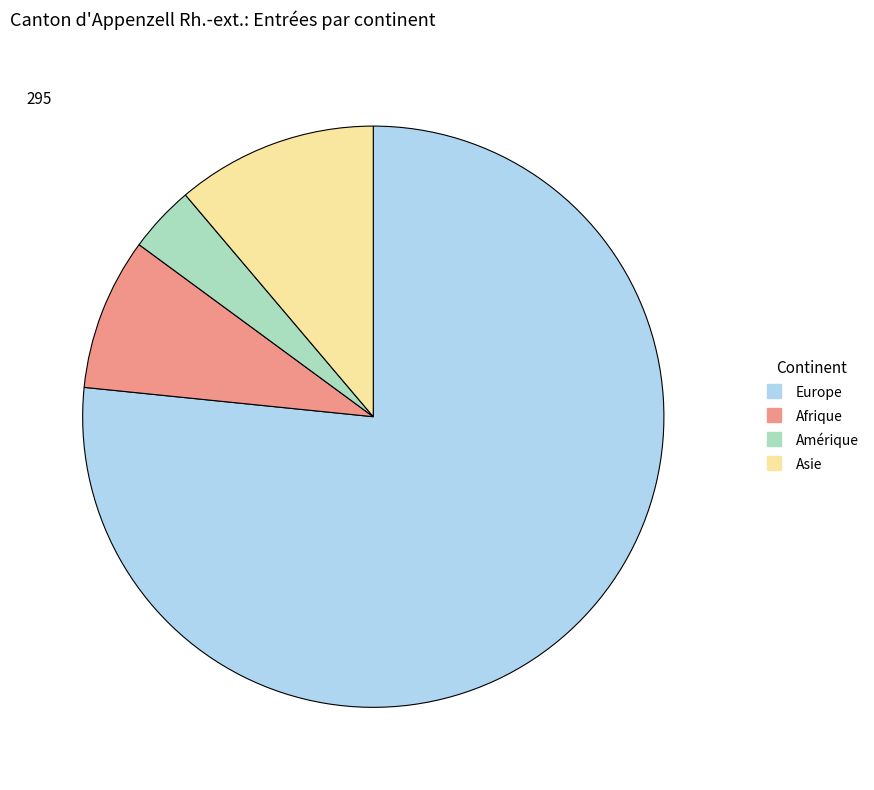

Count the number of slices in the pie.

4